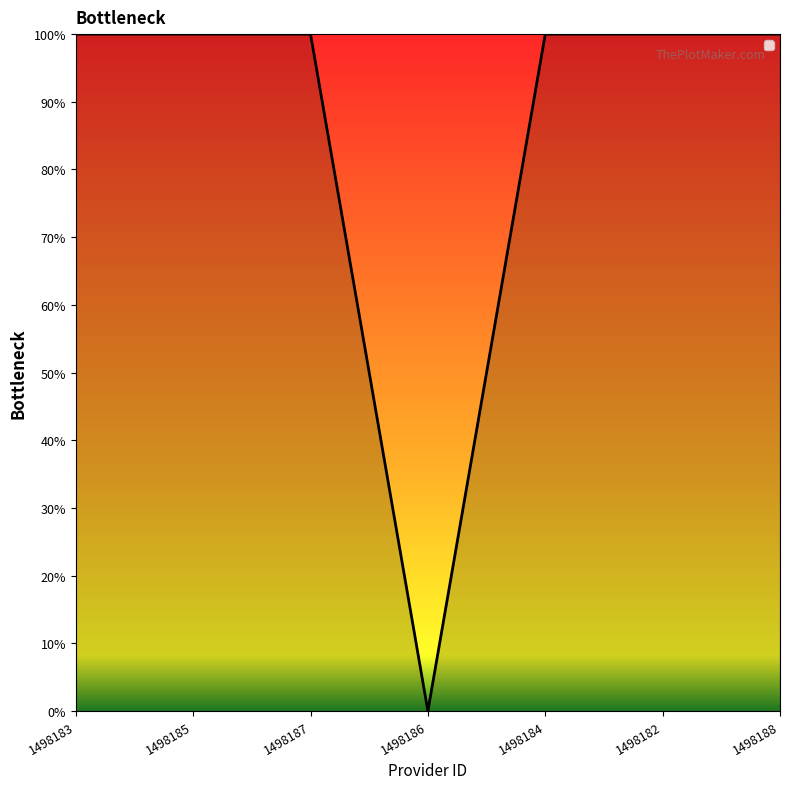

Is this an area chart (filled region under the line)?

Yes